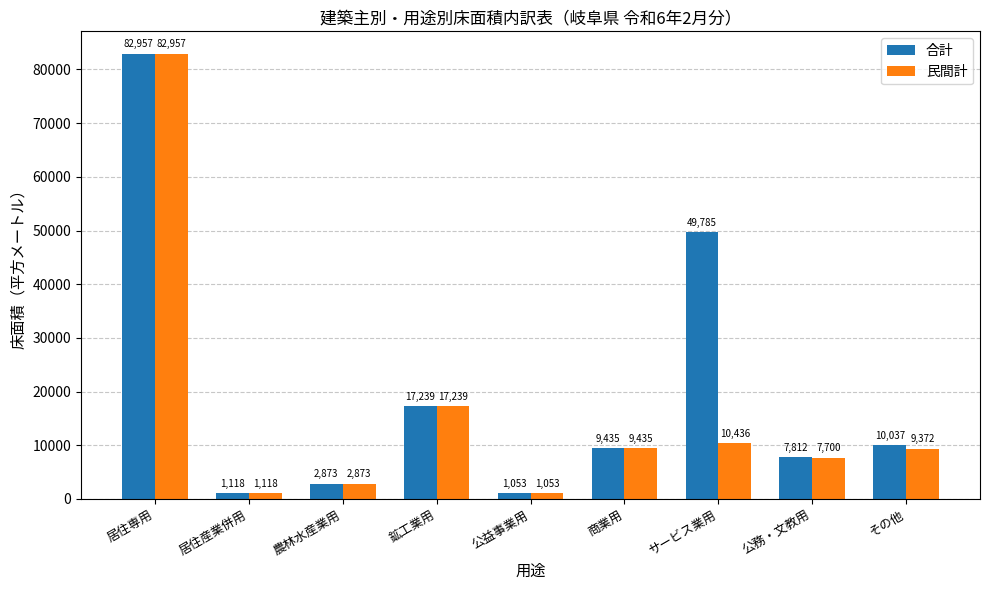

At which label does 民間計 reach its peak?

居住専用